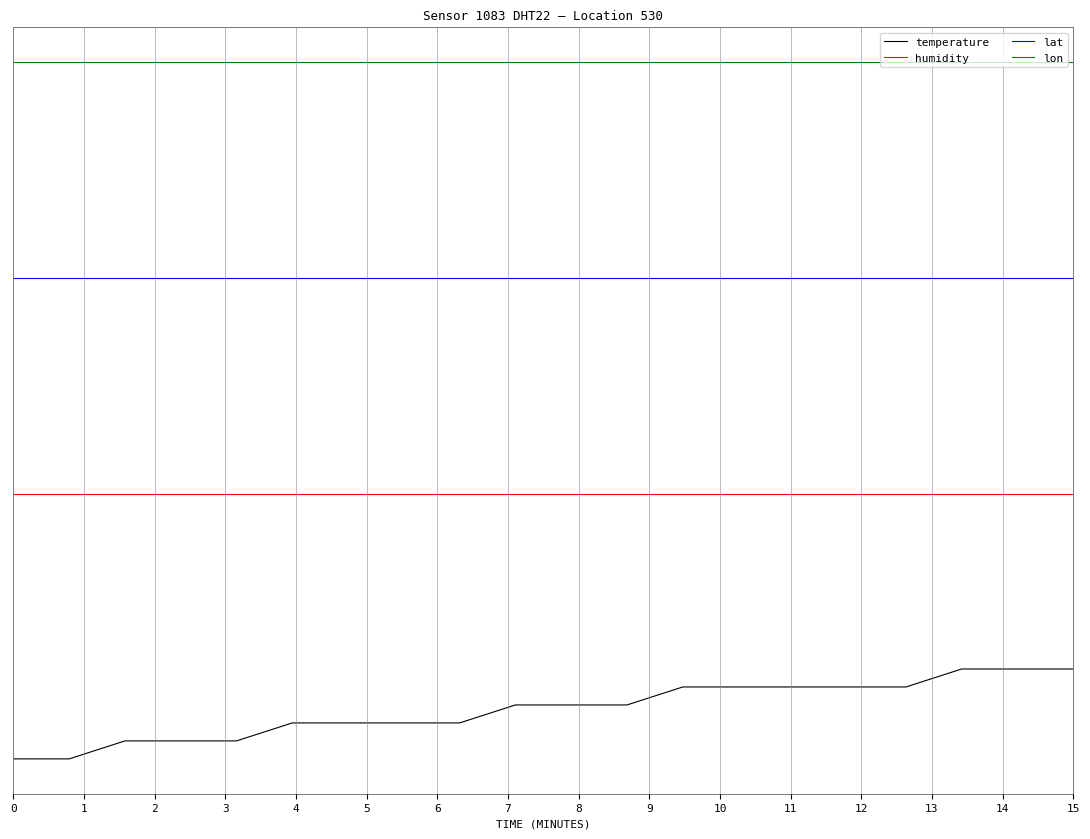

Does the chart display data point markers on the line(s)?

No